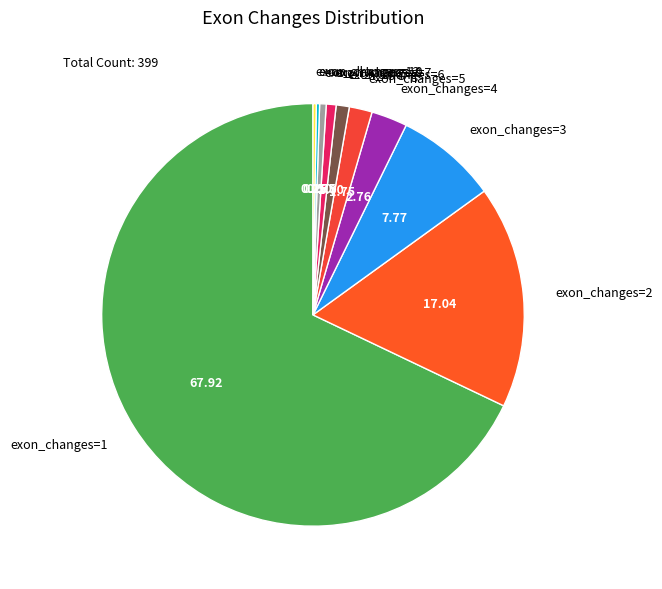

Is there a majority slice in this chart?

Yes